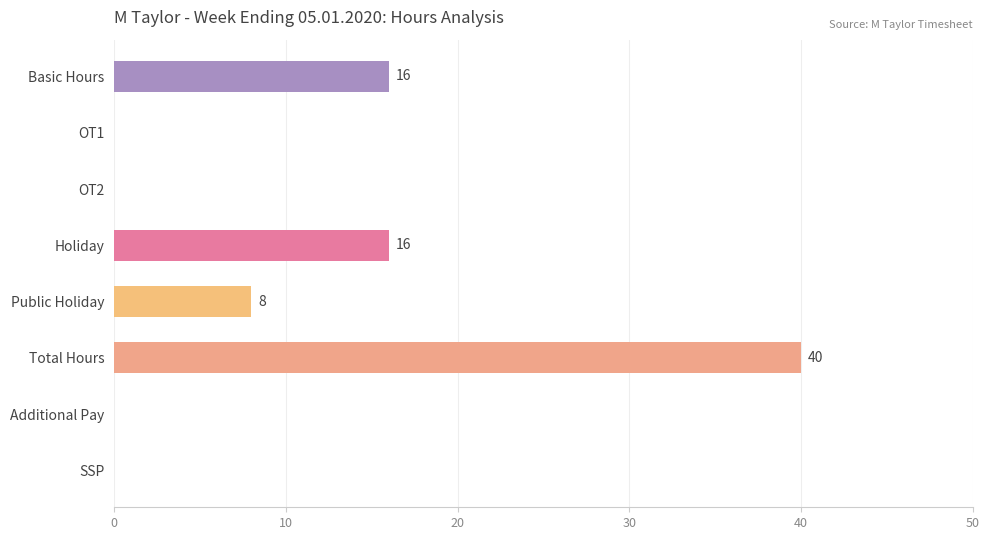

Reading top to bottom, what are all the values shown in this chart?

Basic Hours=16	OT1=0	OT2=0	Holiday=16	Public Holiday=8	Total Hours=40	Additional Pay=0	SSP=0